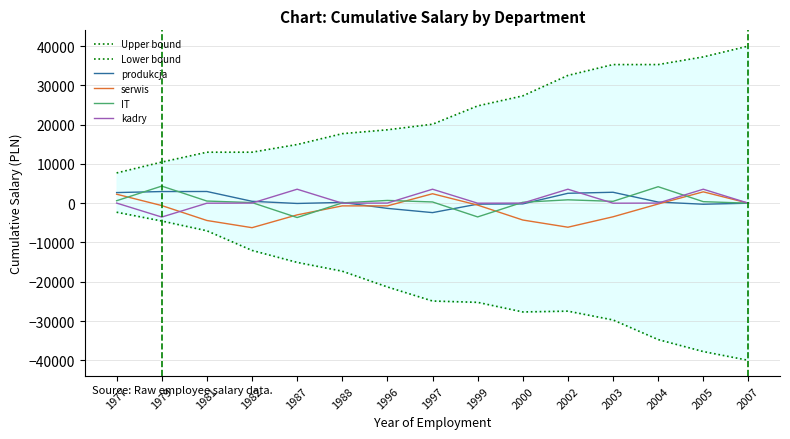

Which series has the largest total across all categories?

Upper bound